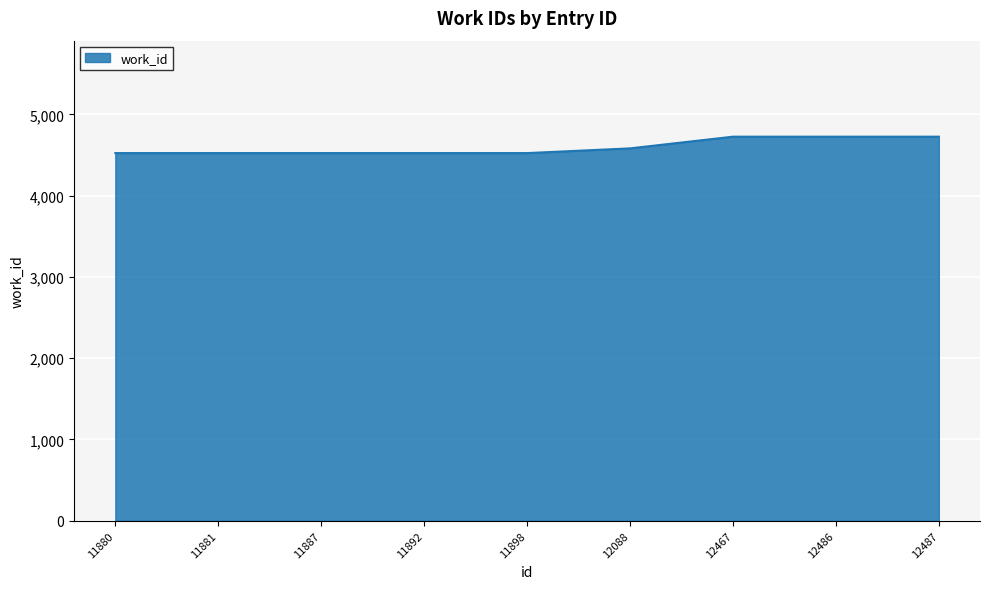

Between 12088 and 12487, which is larger?

12487